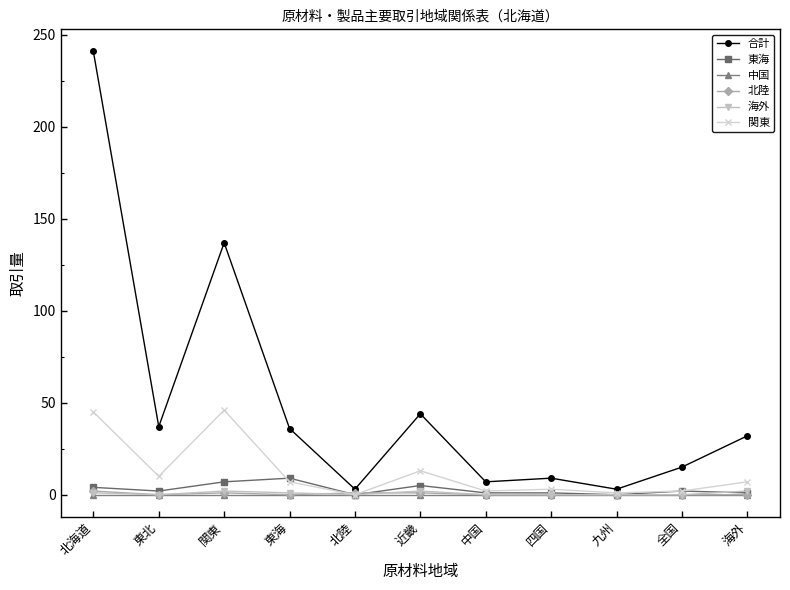

Is the value of 合計 at 関東 greater than the value of 中国 at 九州?

Yes